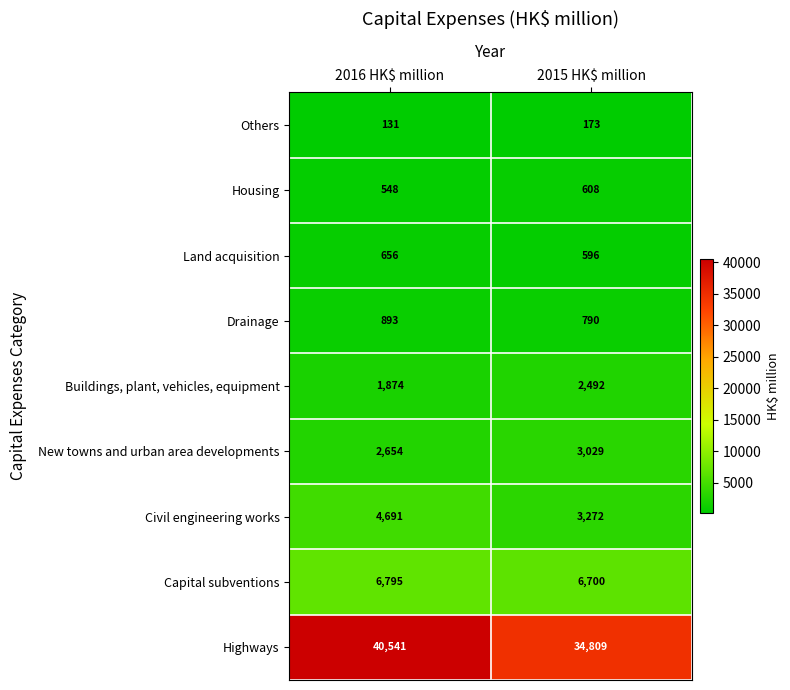

Reading left to right, extract all data points from this chart.

Others: 131	173
Housing: 548	608
Land acquisition: 656	596
Drainage: 893	790
Buildings, plant, vehicles, equipment: 1874	2492
New towns and urban area developments: 2654	3029
Civil engineering works: 4691	3272
Capital subventions: 6795	6700
Highways: 40541	34809